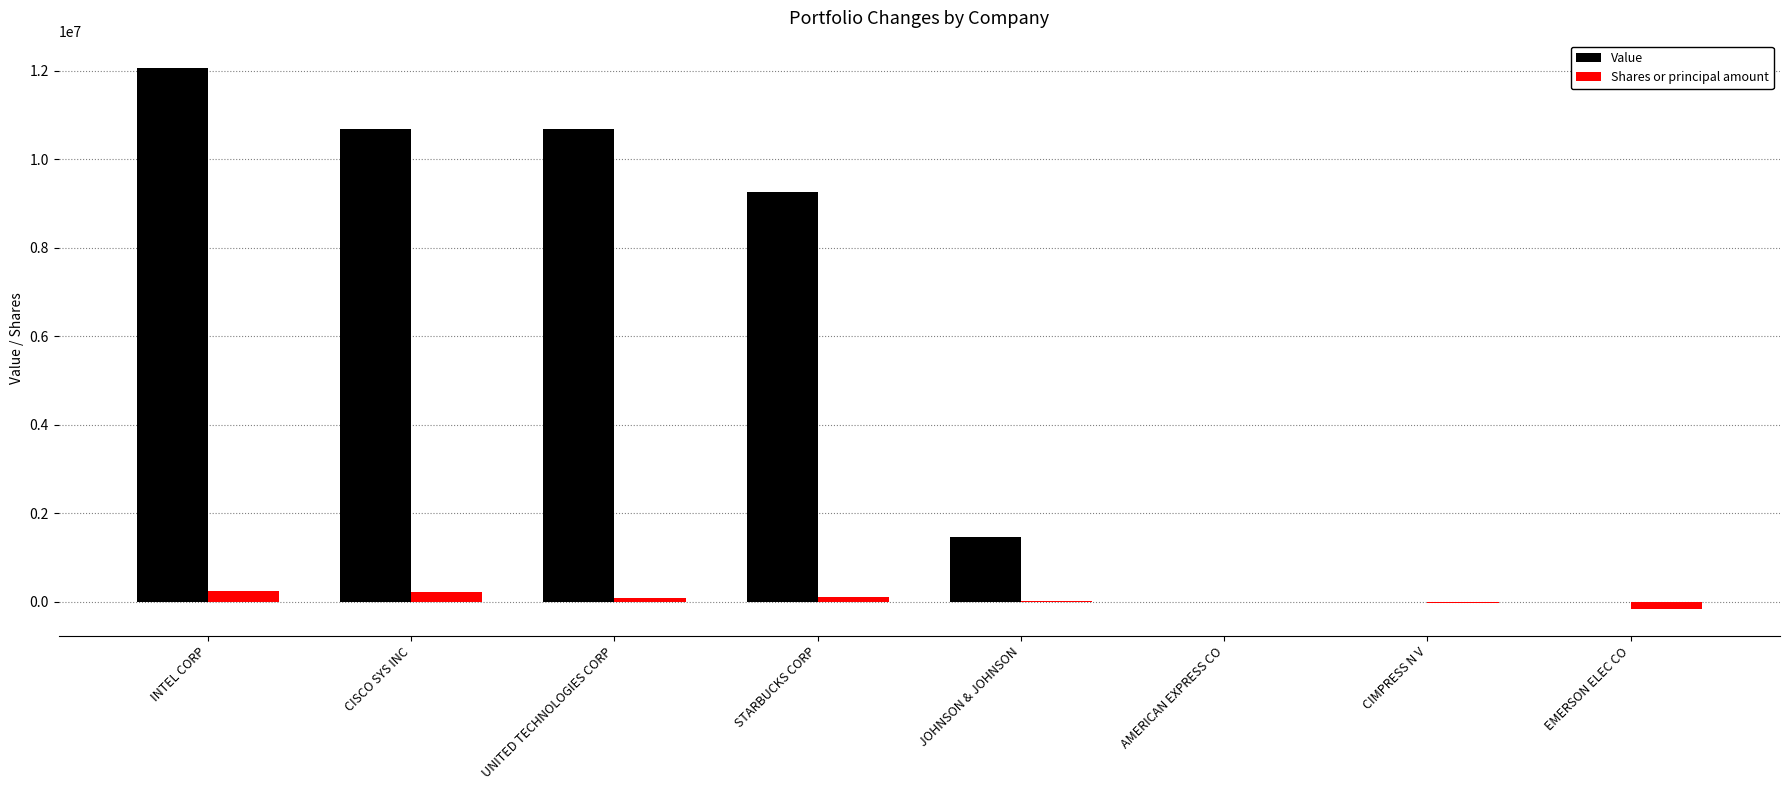

The Value series shows 5725631 at CIMPRESS N V. True or false?

False